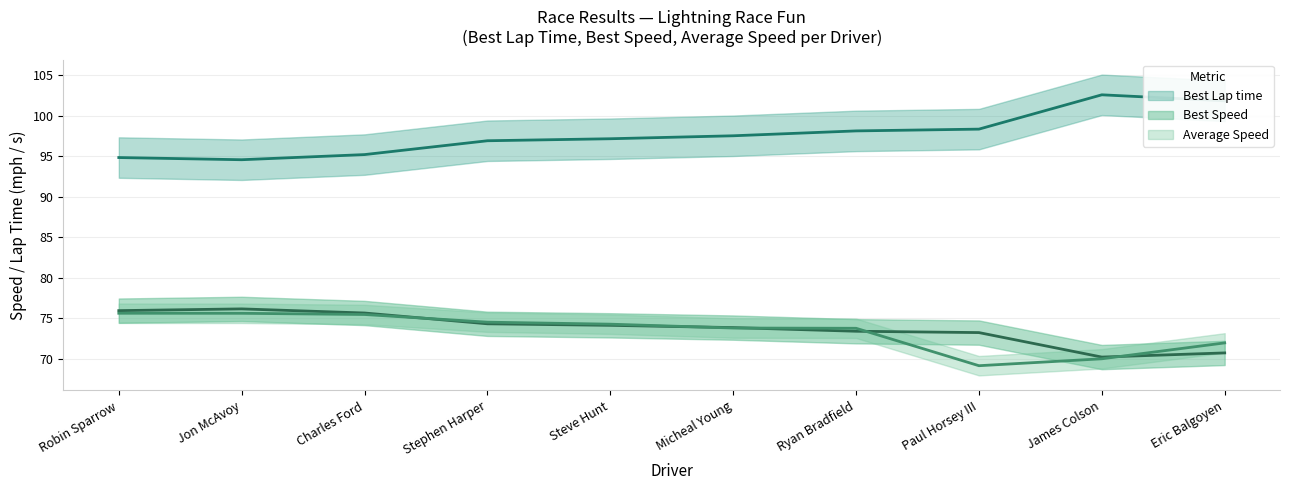

Where is the first local minimum for Average Speed?

Paul Horsey III